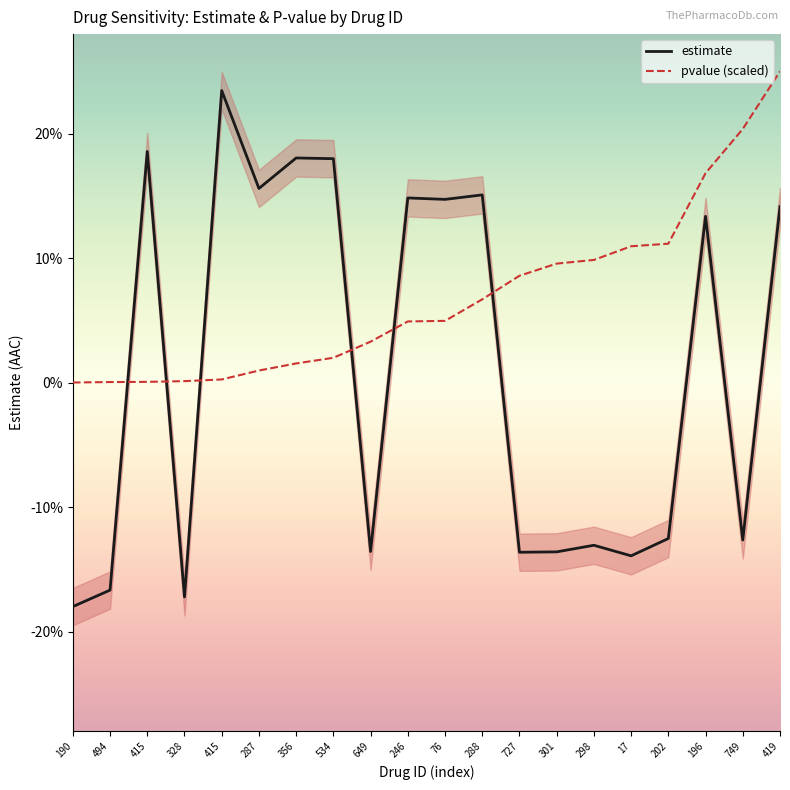

At which category is the sum across all series the highest?

419